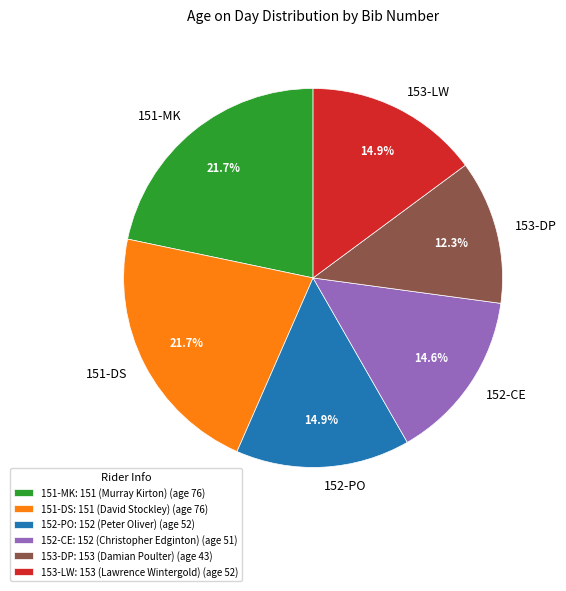

Is there a majority slice in this chart?

No